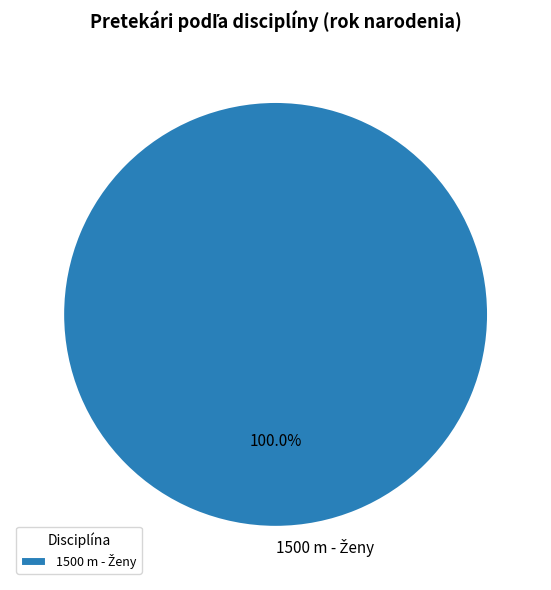

How many slices are in this pie chart?

1